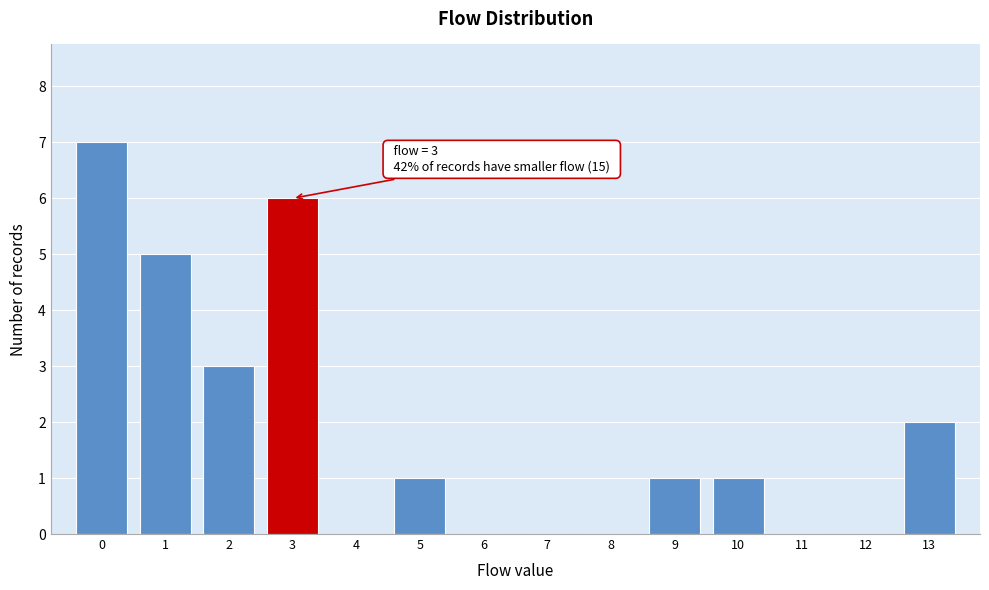

Over which range of the x-axis is the bar tallest?

-0.5 to 0.5